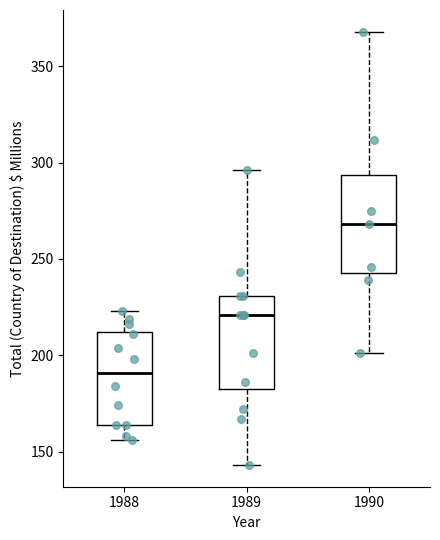

Reading left to right, transcribe this box plot: for each box, give where its median line is, the range the box spans, and where its two whiskers end, as read against the y-axis. The values are not printed on the chart, so give them approximately, as read against the axis.

1988: median 190, box 165 to 210, whiskers 155 to 225
1989: median 220, box 185 to 230, whiskers 145 to 295
1990: median 270, box 245 to 295, whiskers 200 to 370